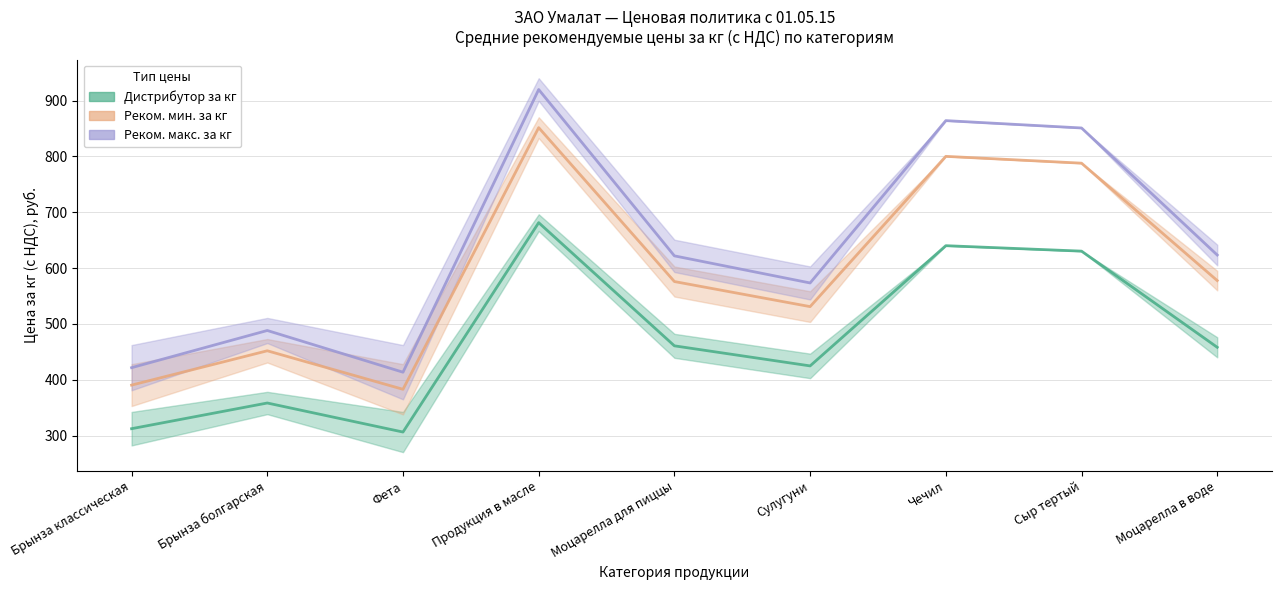

How many data points in Реком. макс. за кг are less than 575?

4